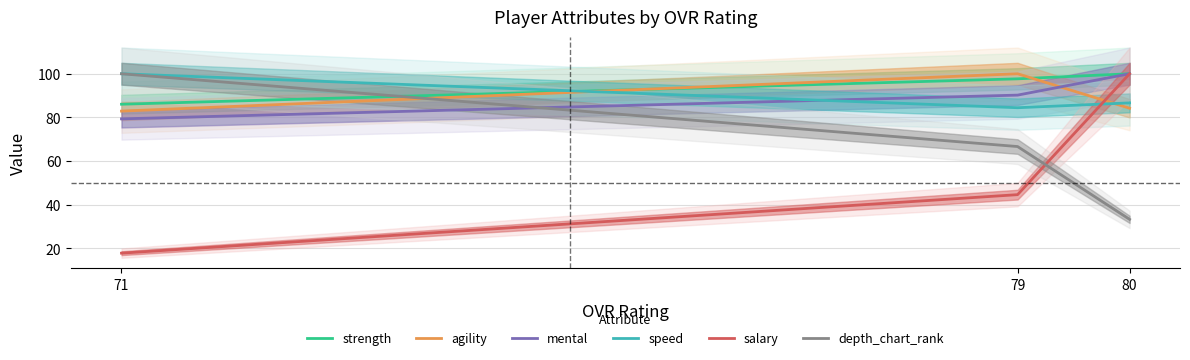

Which series has the widest spread of values?

salary